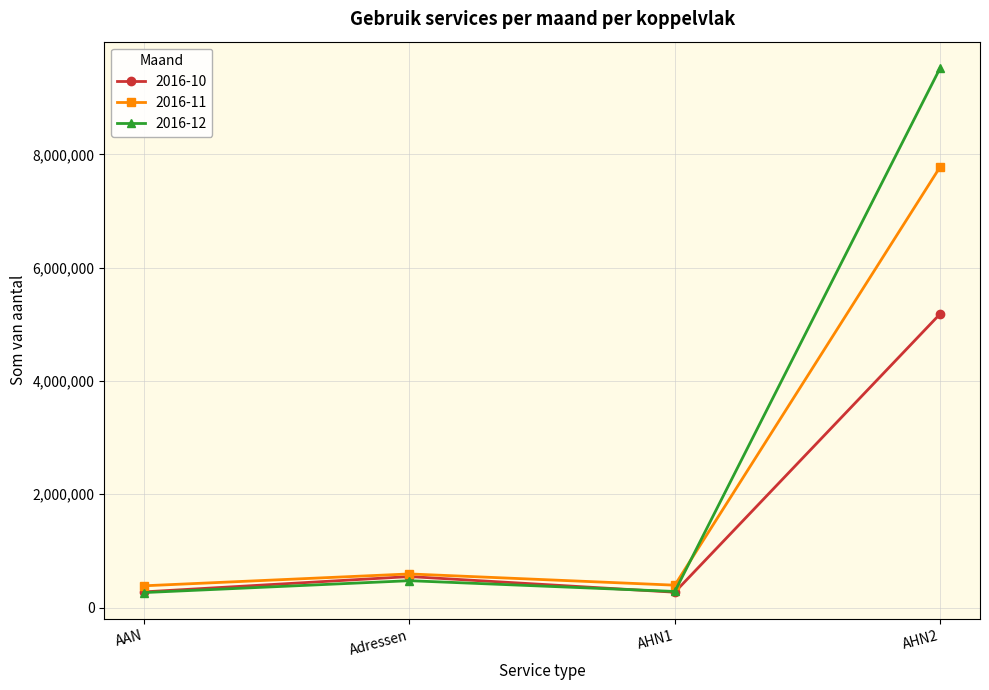

At which category is the sum across all series the highest?

AHN2